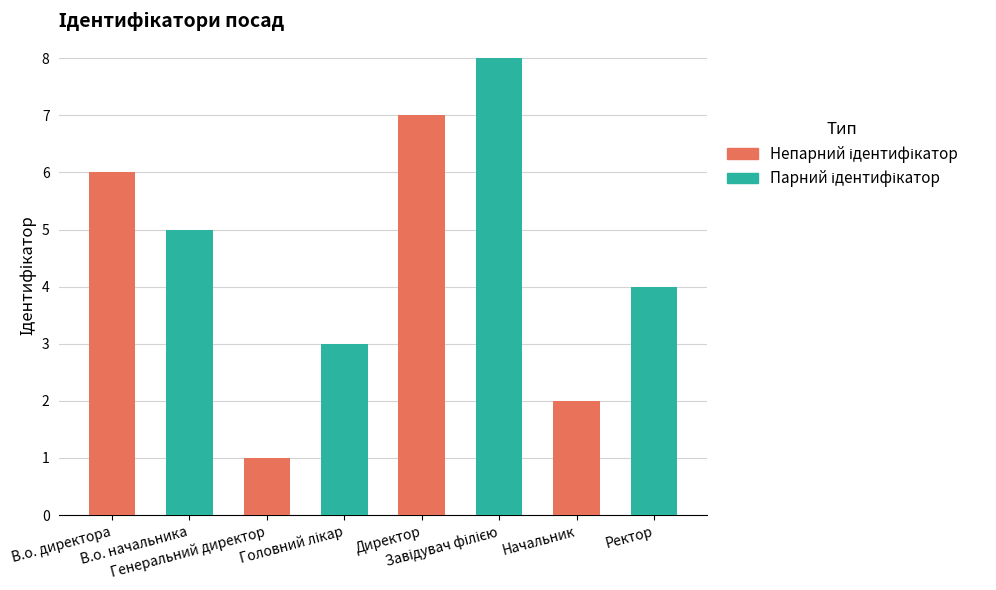

What is the difference between the maximum and second lowest values?

6